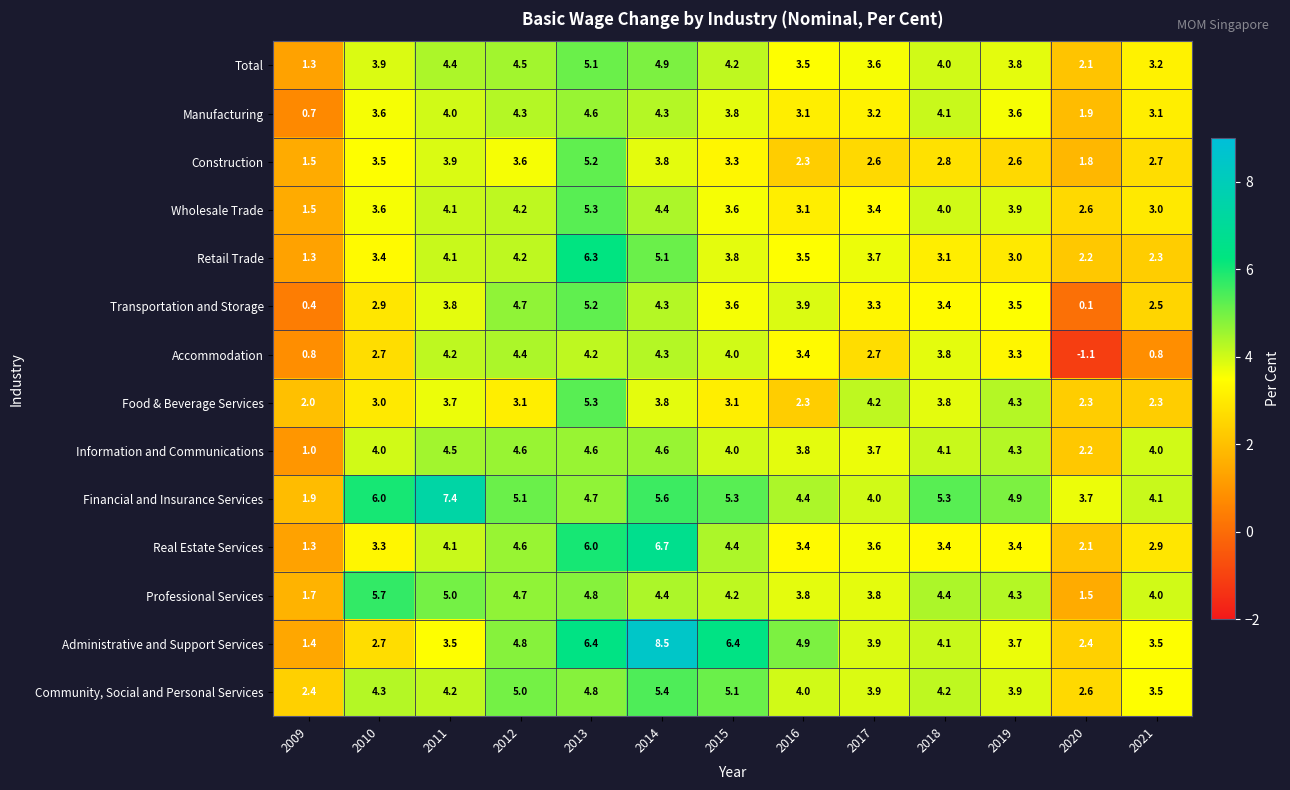

Which series has the largest total across all categories?

Financial and Insurance Services